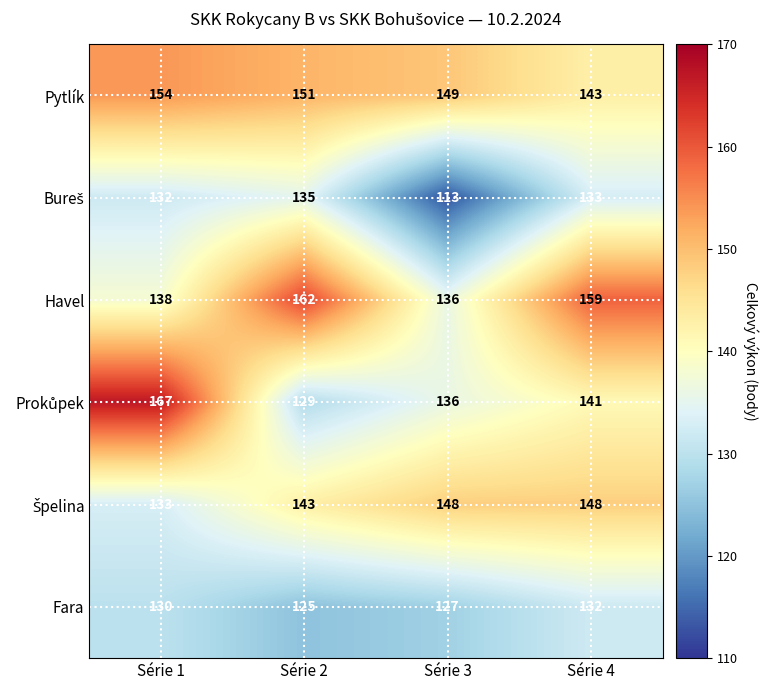

Count the Fara values in the range 127 to 132.

3